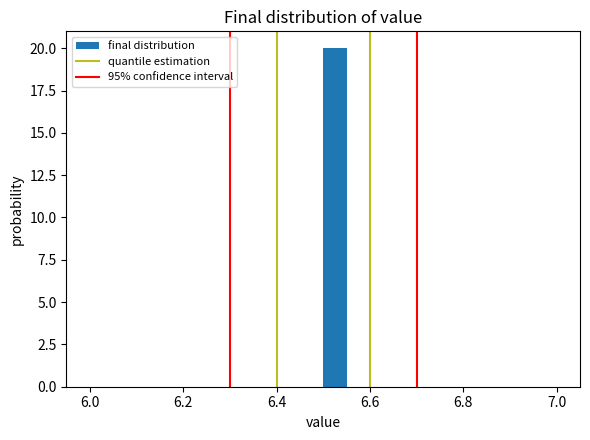

Around what value on the x-axis is the tallest bar? Give the approximate position of its centre, as read against the axis.

6.52